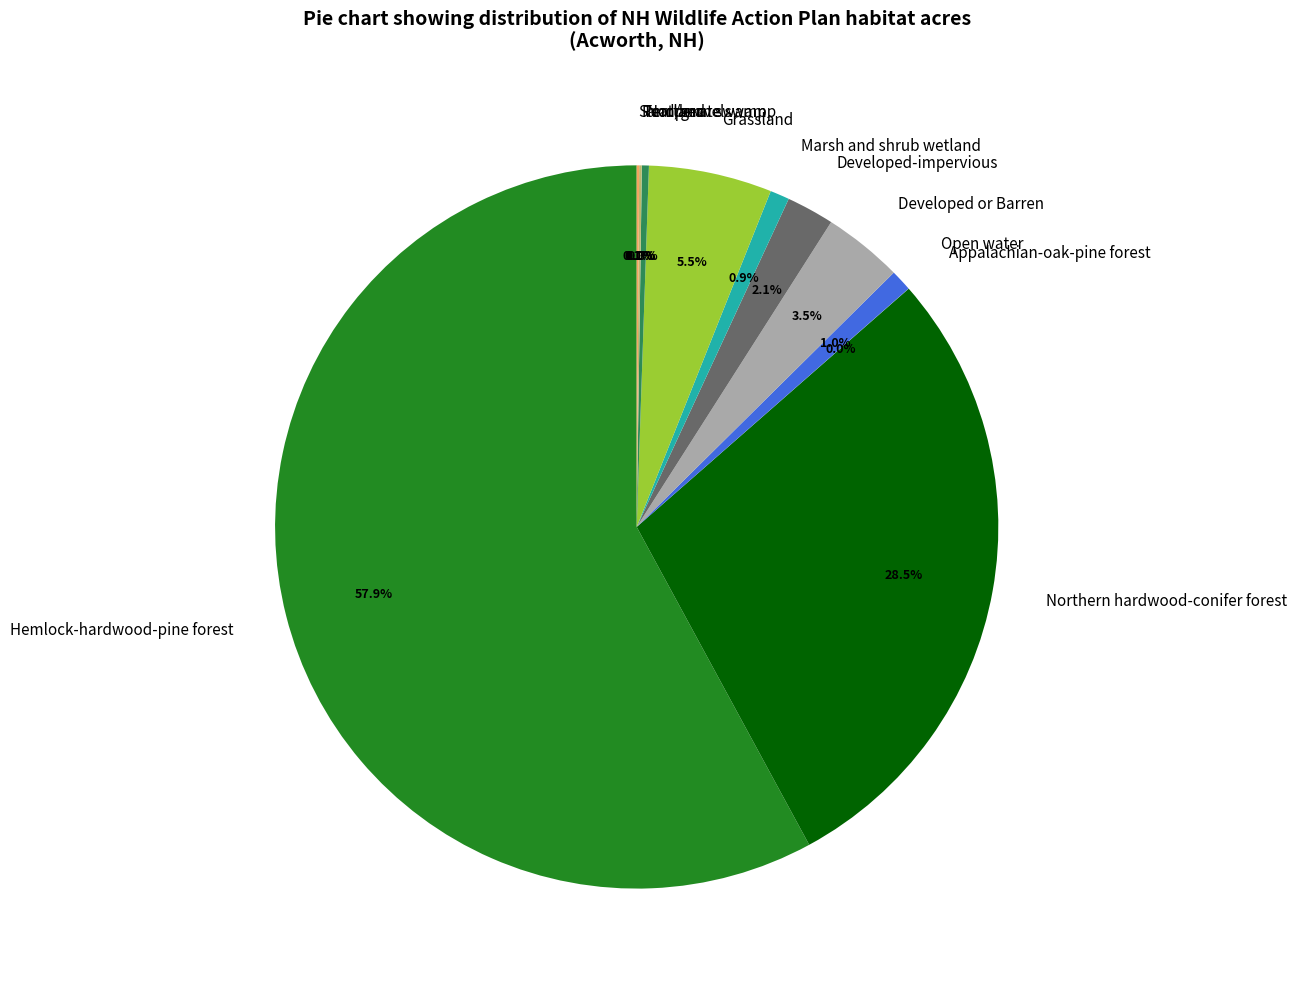

To the nearest percent, what is the difference between the largest and smallest slice percentages?

58%